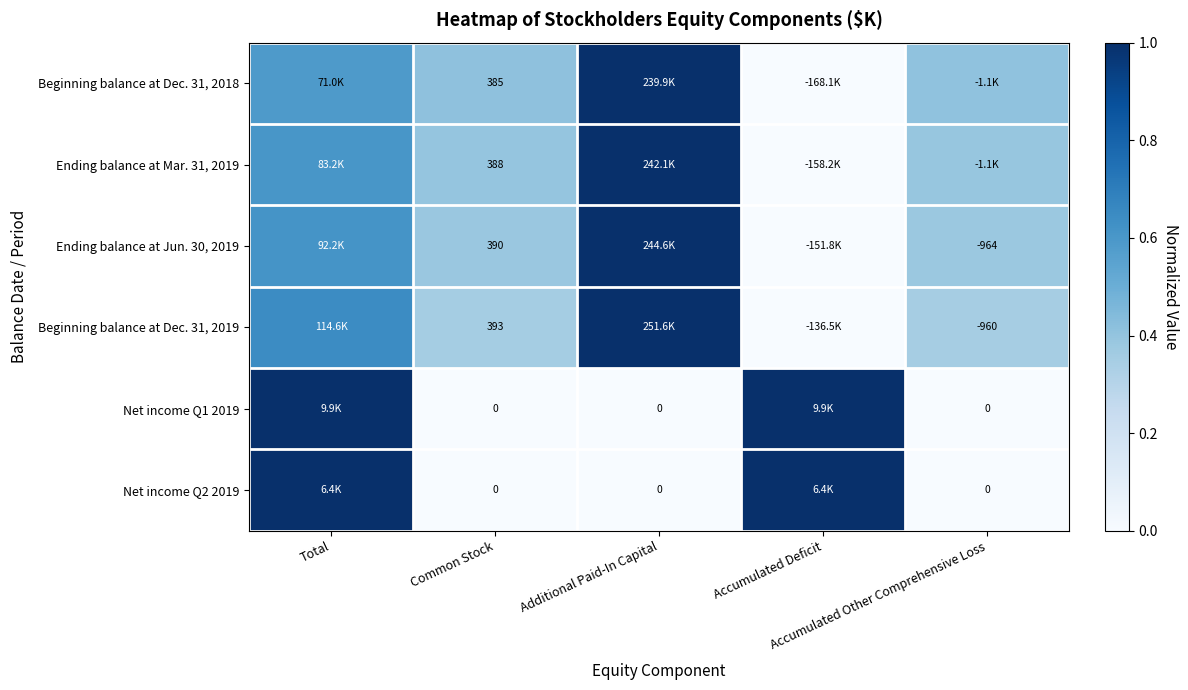

Count the number of categories in the chart.

5